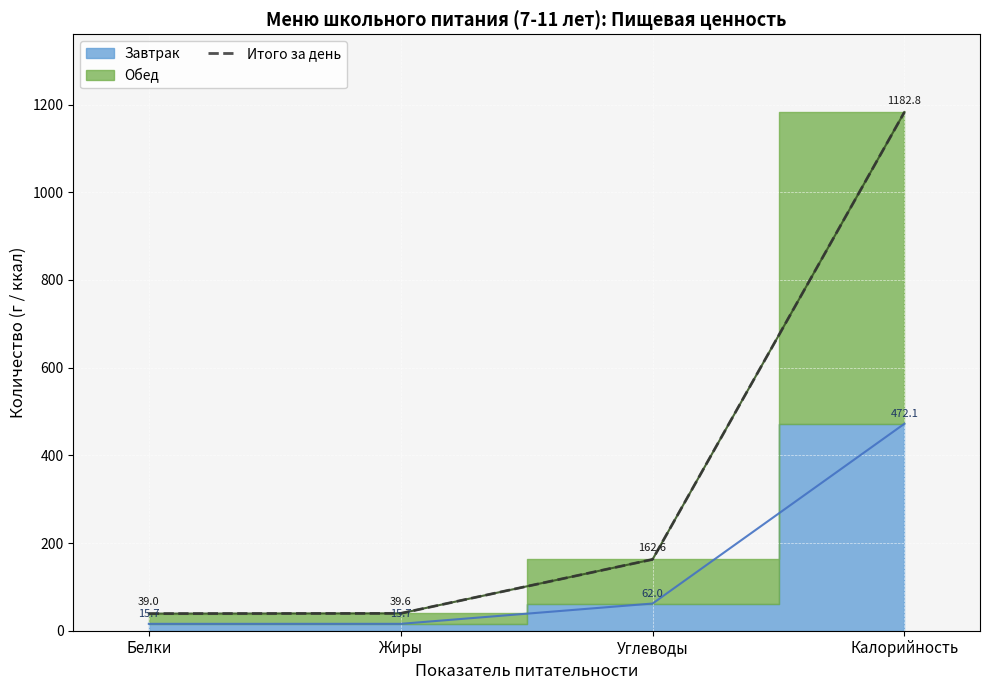

How many data points does each series have?

4